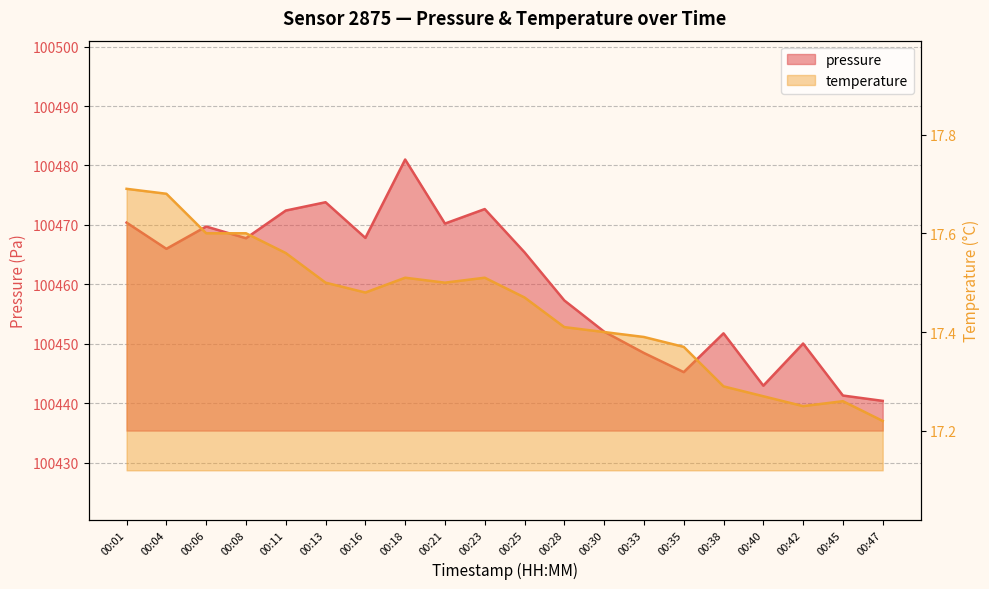

True or false: pressure has more than 2 interior local peaks.

True